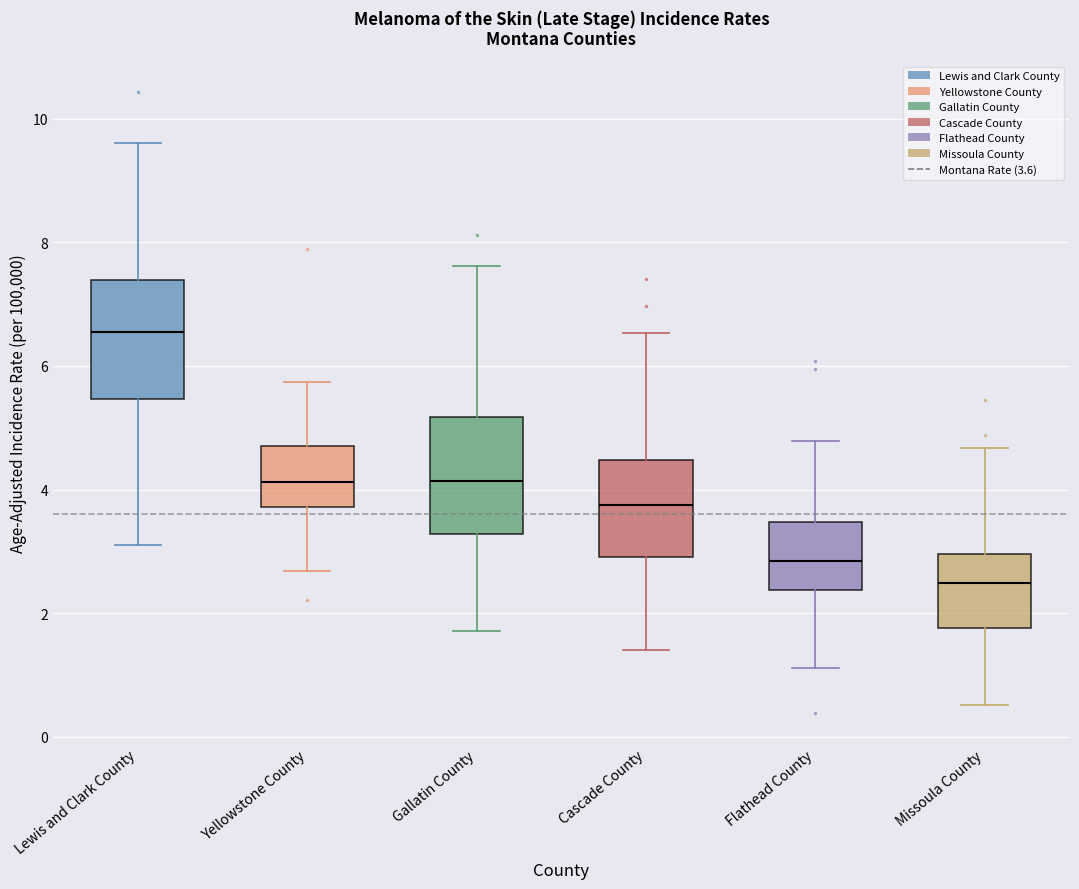

Which box's median line is the highest?

Lewis and Clark County